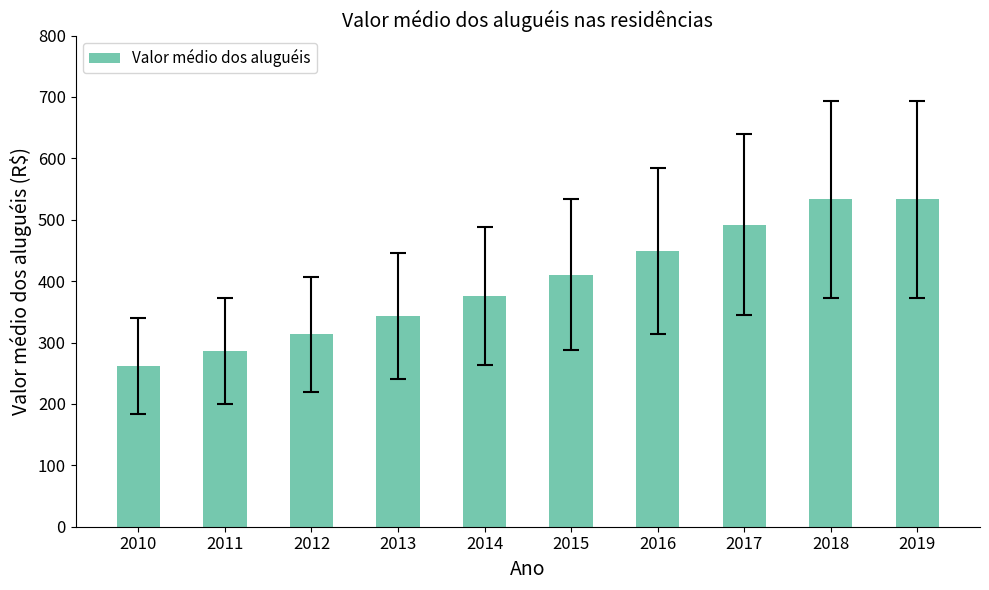

What is the value of the 4th bar from the left?

342.9